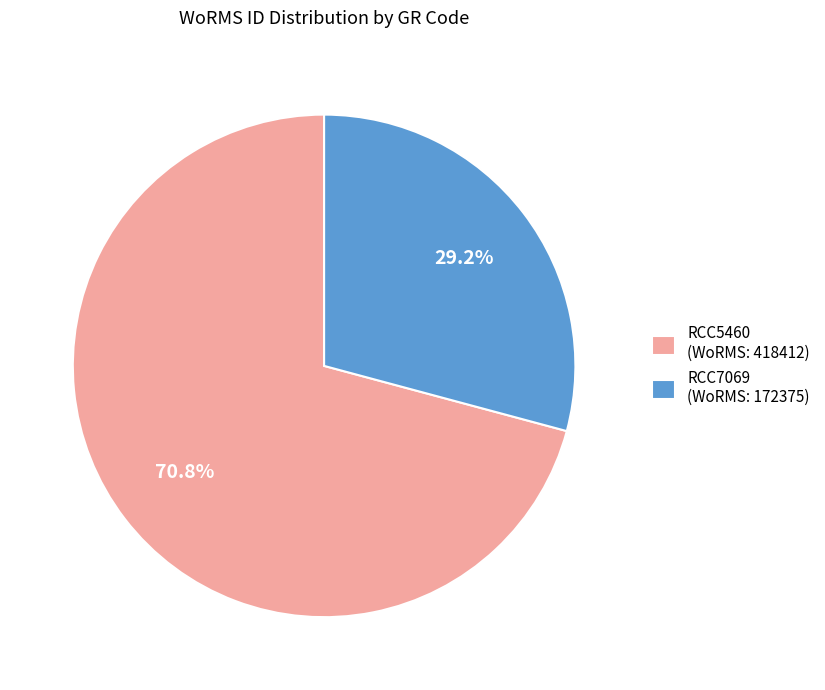

Which slice is the largest?

RCC5460